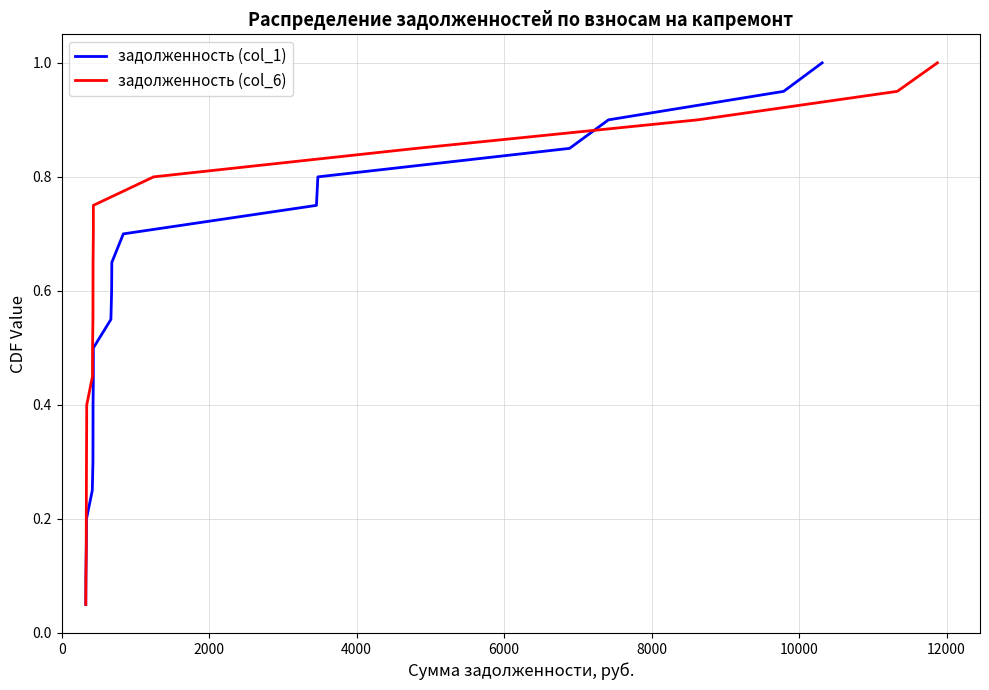

At how many categories does at least one series exceed 0?

20